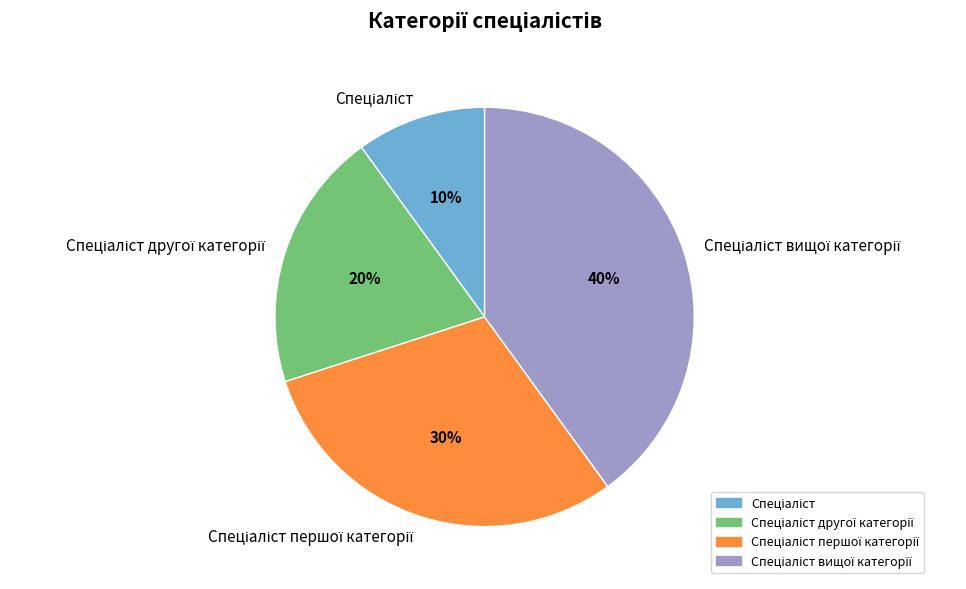

How many slices are in this pie chart?

4